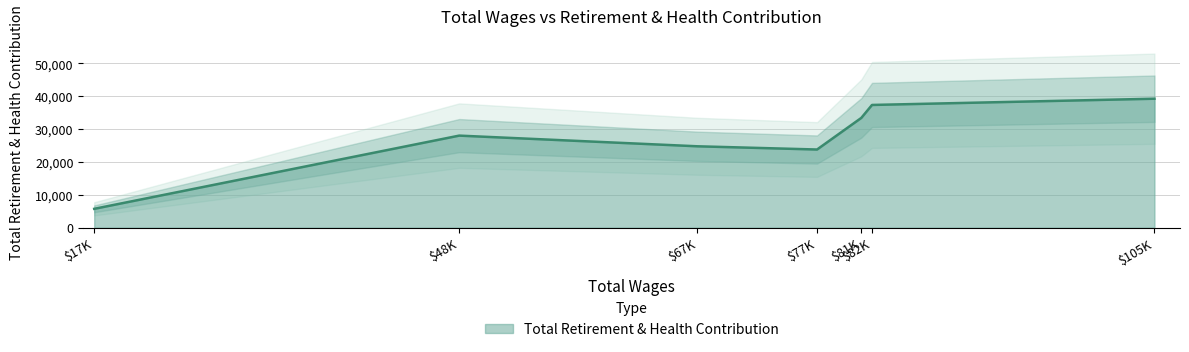

What is the greatest value displayed?

39264